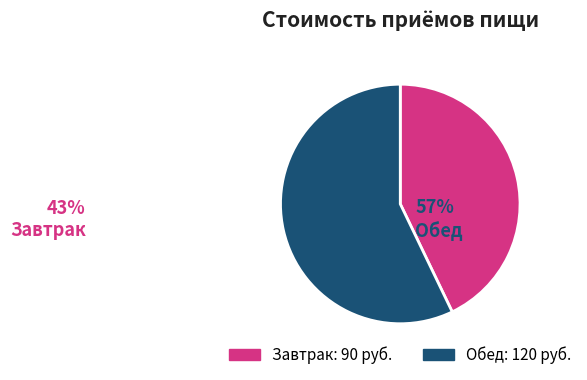

To the nearest percent, what portion does Обед represent?

57%